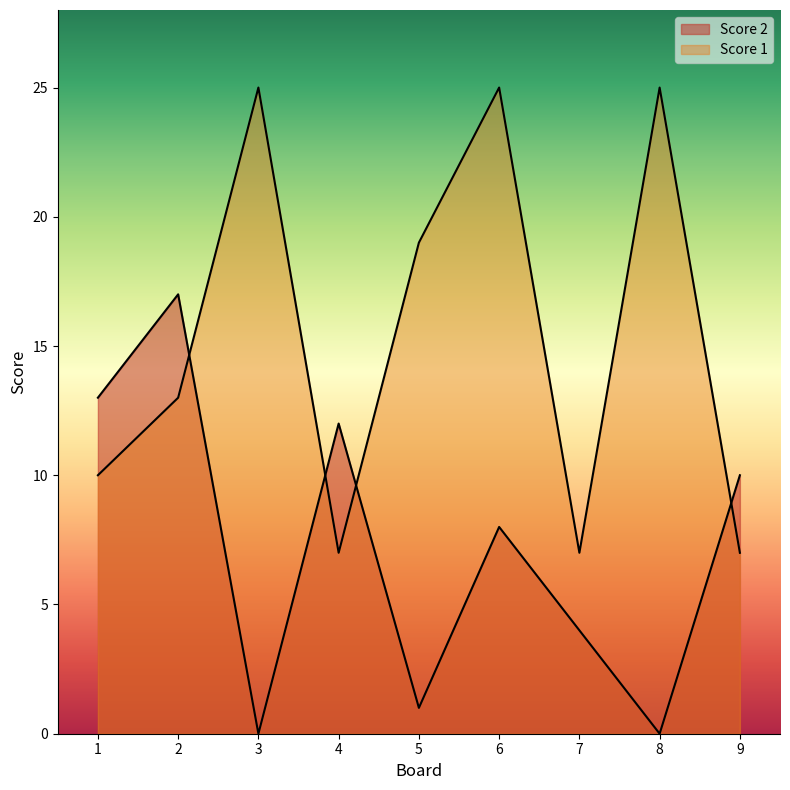

How many data points in Score 1 are less than 13?

4